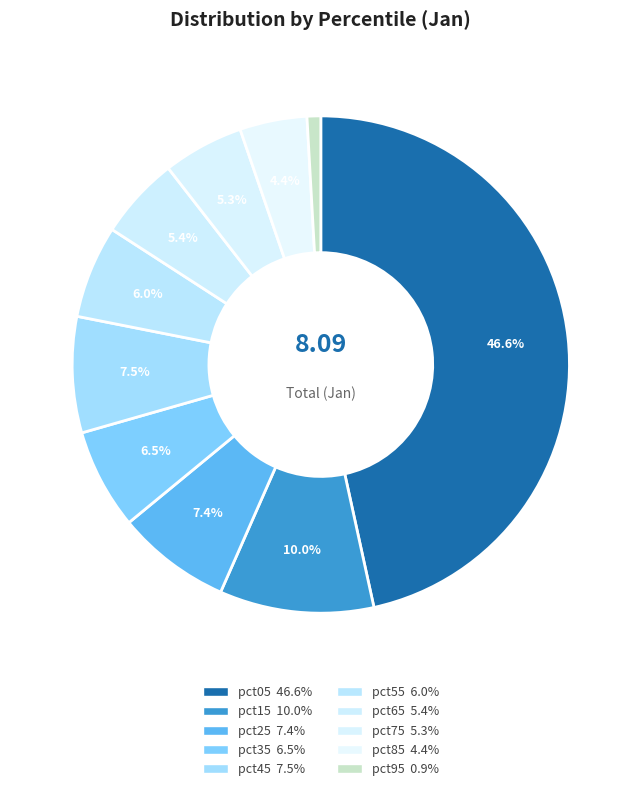

Count the number of slices in the pie.

10